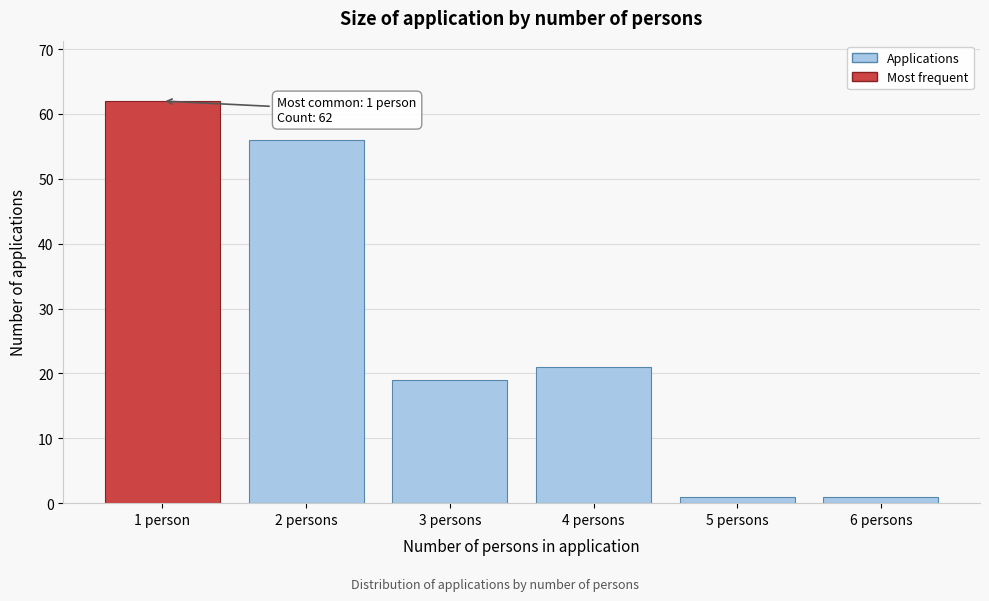

Reading right to left, transcribe all the data shown in this chart.

6 persons=1	5 persons=1	4 persons=21	3 persons=19	2 persons=56	1 person=62